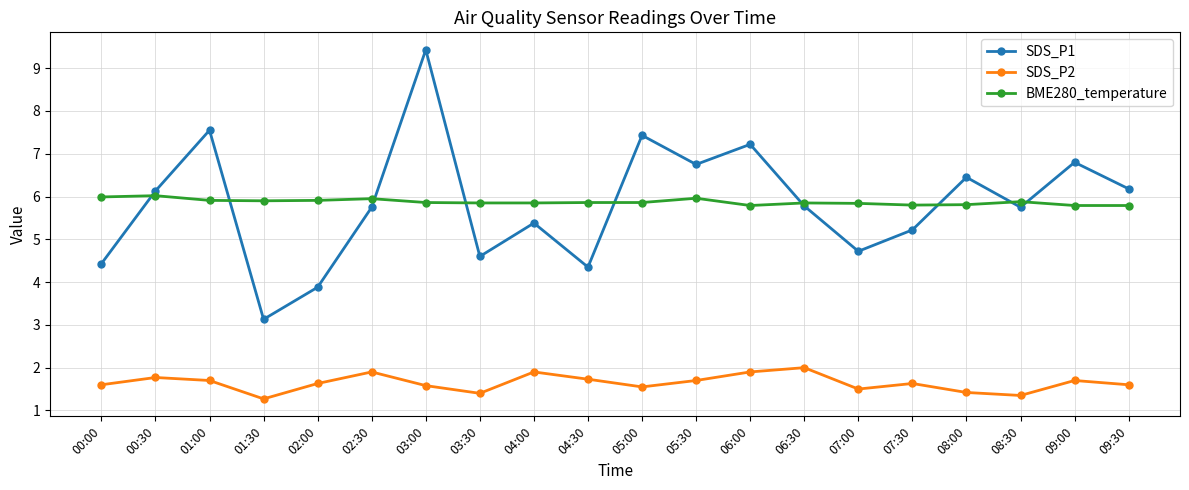

Which series ends up on top after the final intersection of BME280_temperature and SDS_P1?

SDS_P1